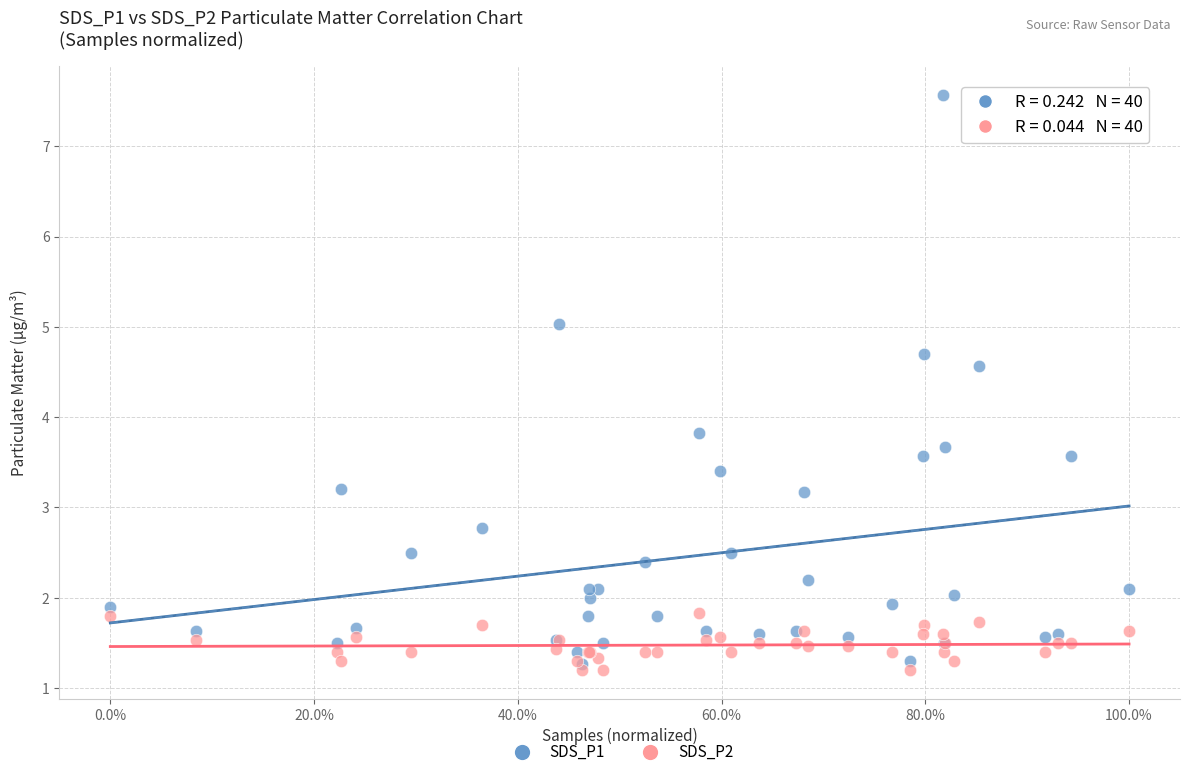

Across all series, what Y value is closest to 4?

3.8